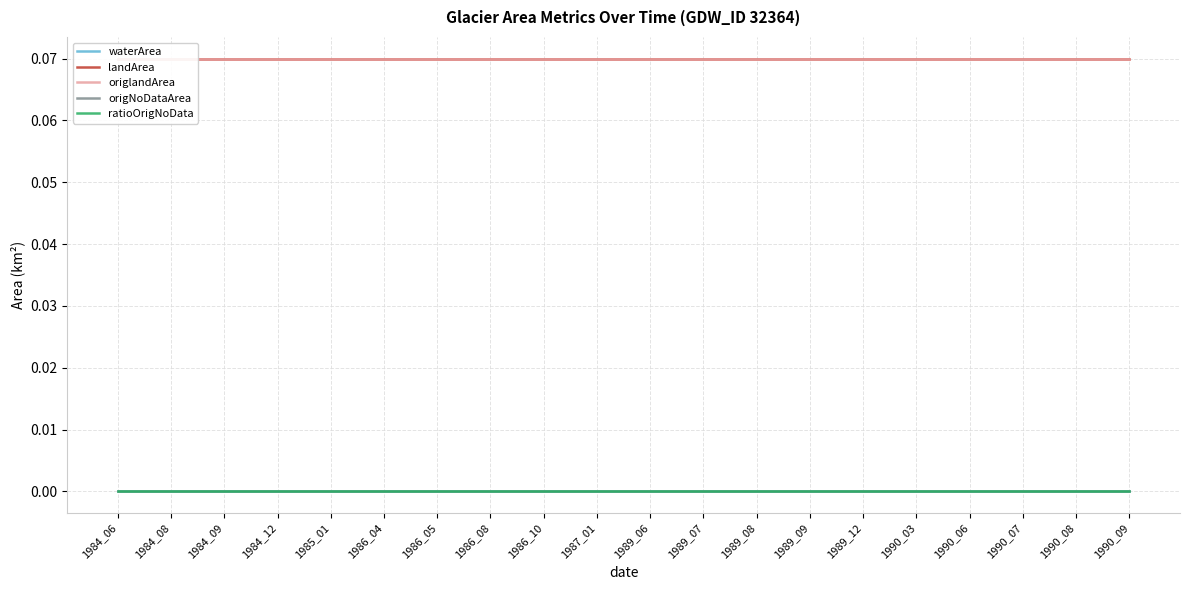

At 1984_06, list the series in order from largest to smallest.

landArea, origlandArea, waterArea, origNoDataArea, ratioOrigNoData